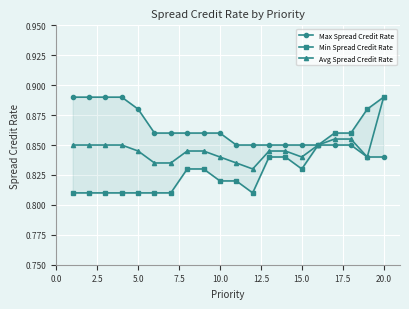

Which category has the highest value in the Avg Spread Credit Rate series?

20.0